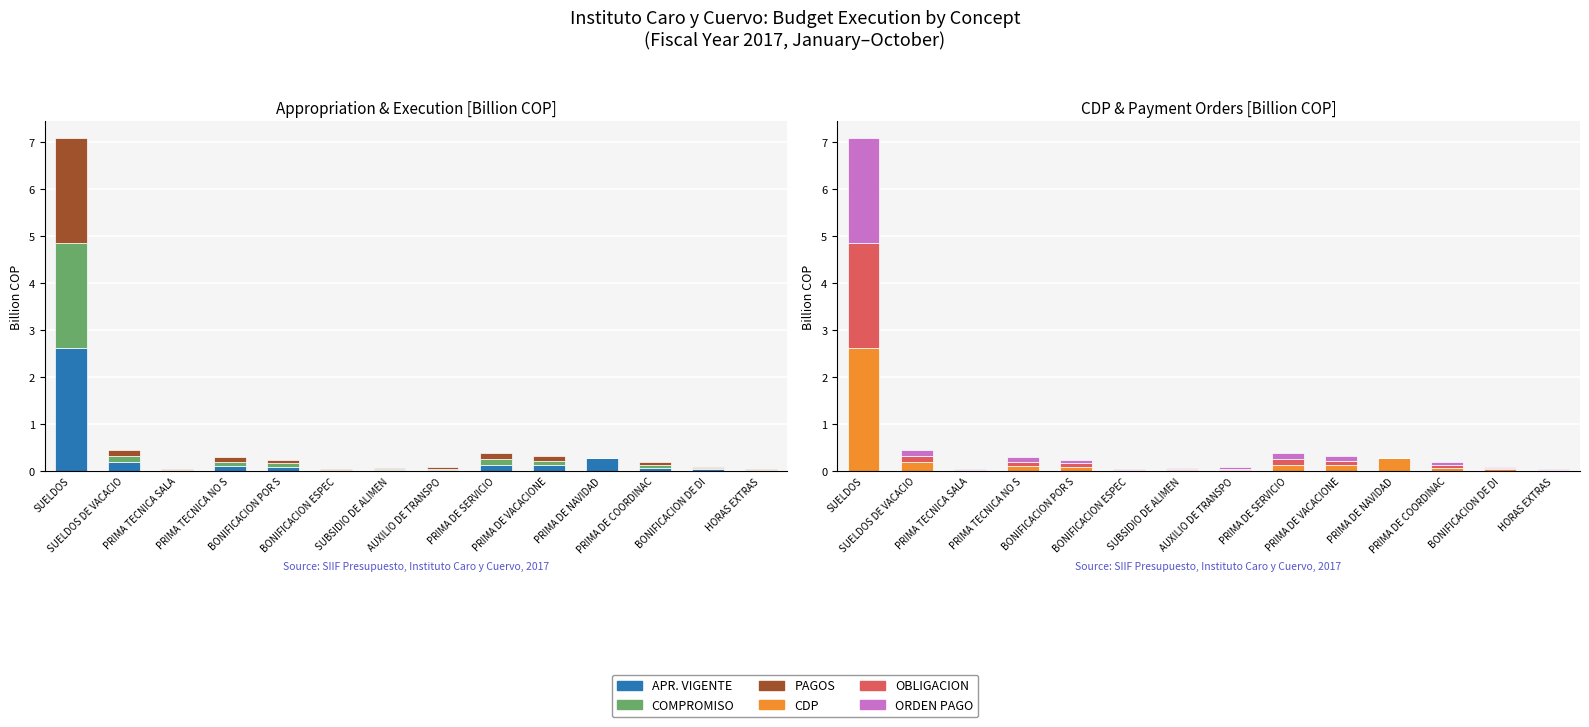

Which series has the largest total across all categories?

APR. VIGENTE